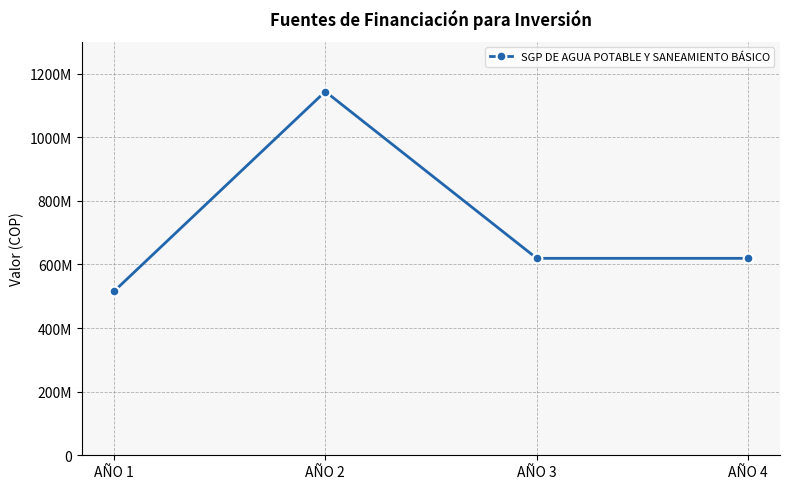

Which has a higher value, AÑO 2 or AÑO 1?

AÑO 2